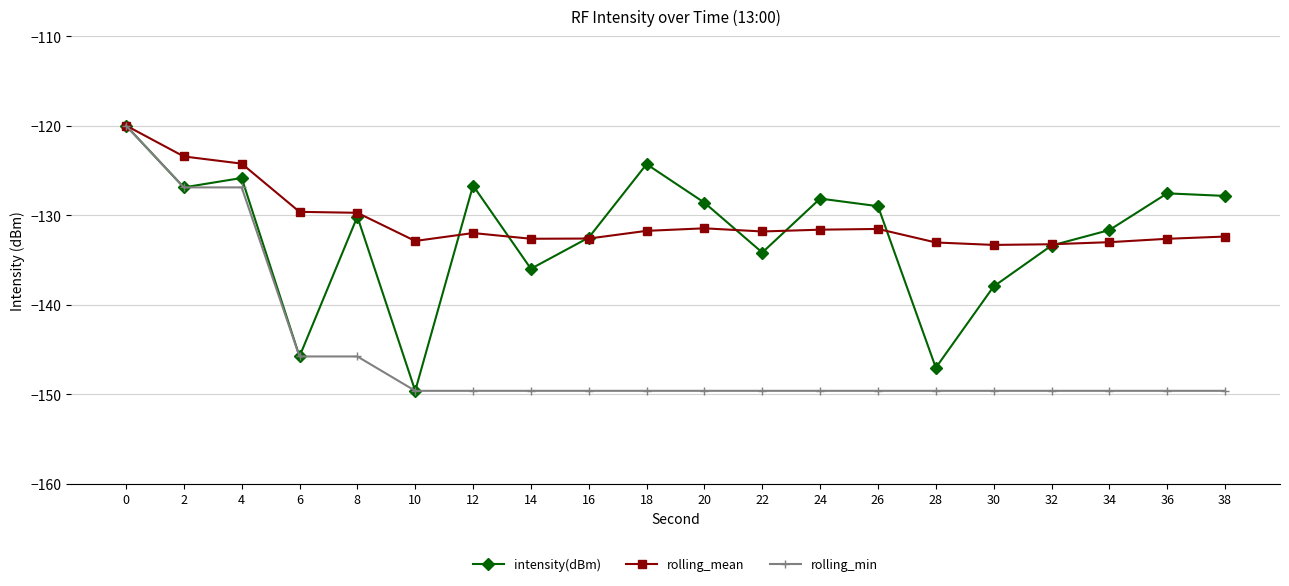

True or false: intensity(dBm) has more than 1 interior local peaks.

True